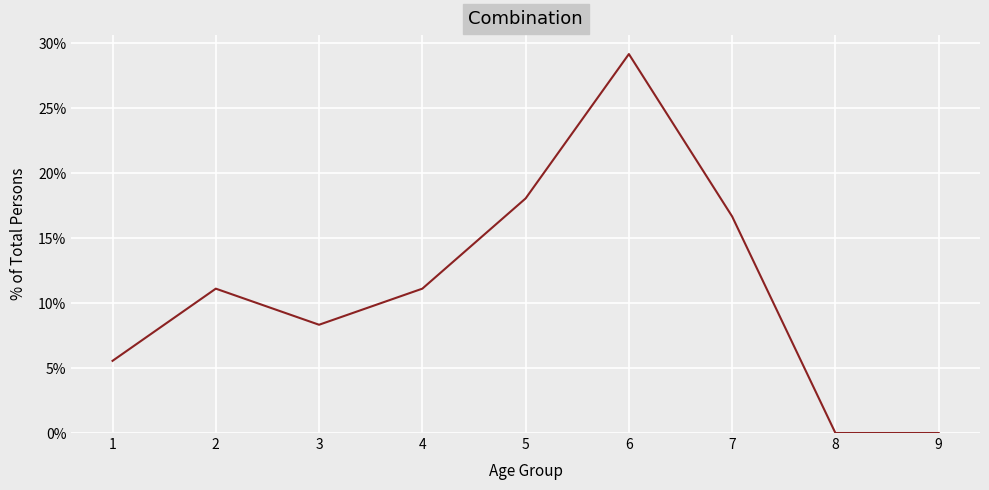

The value at 5 is 18.1. True or false?

True